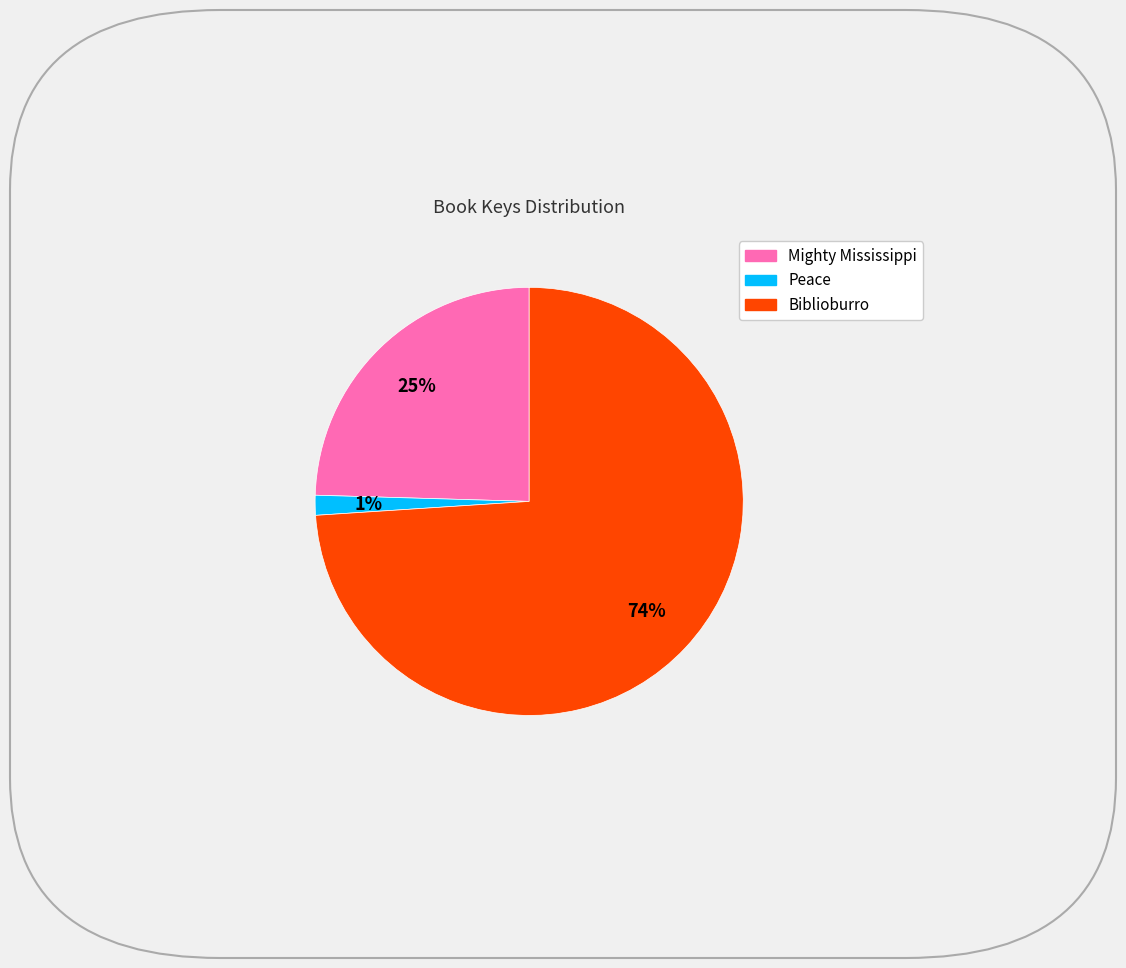

True or false: Biblioburro accounts for 74% of the total.

True